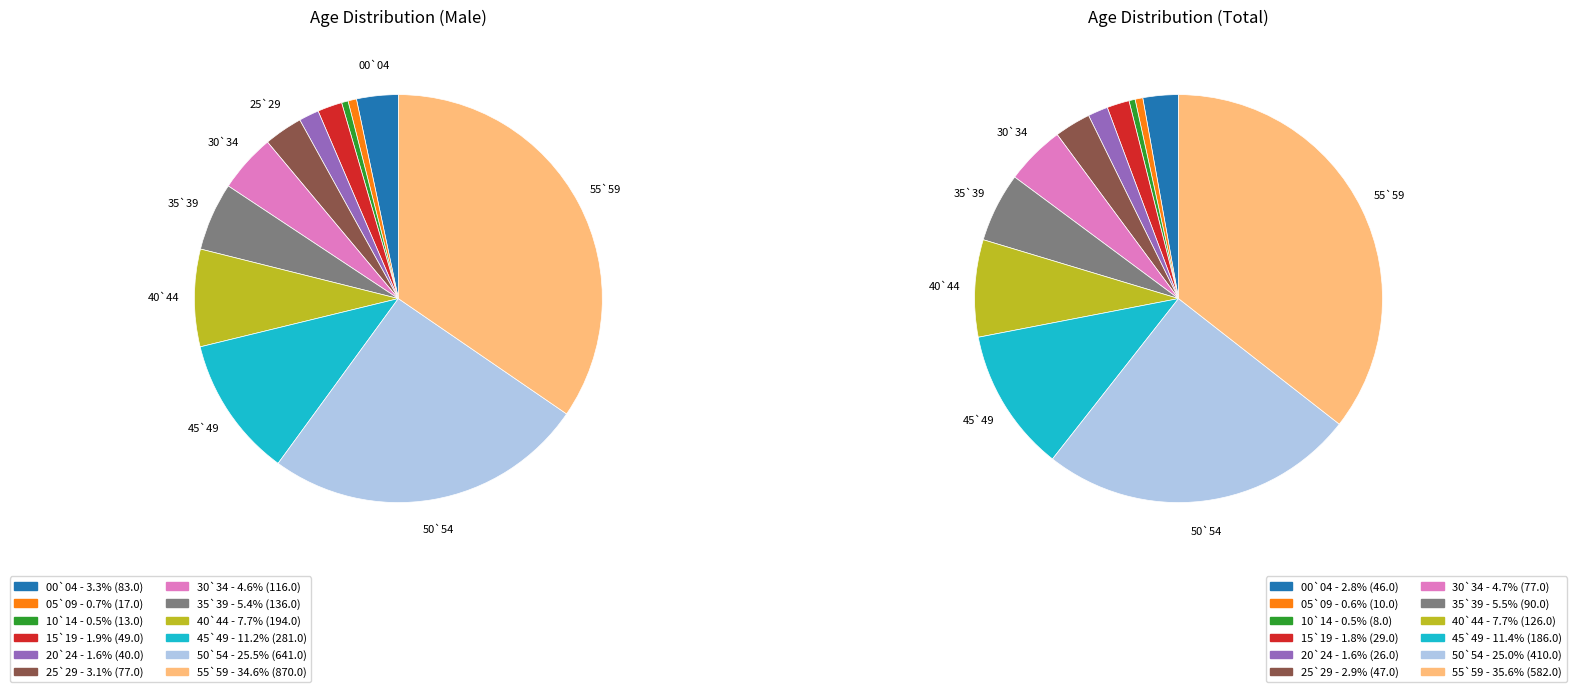

What is the ratio of the value at 20`24 to the value at 15`19?

0.8